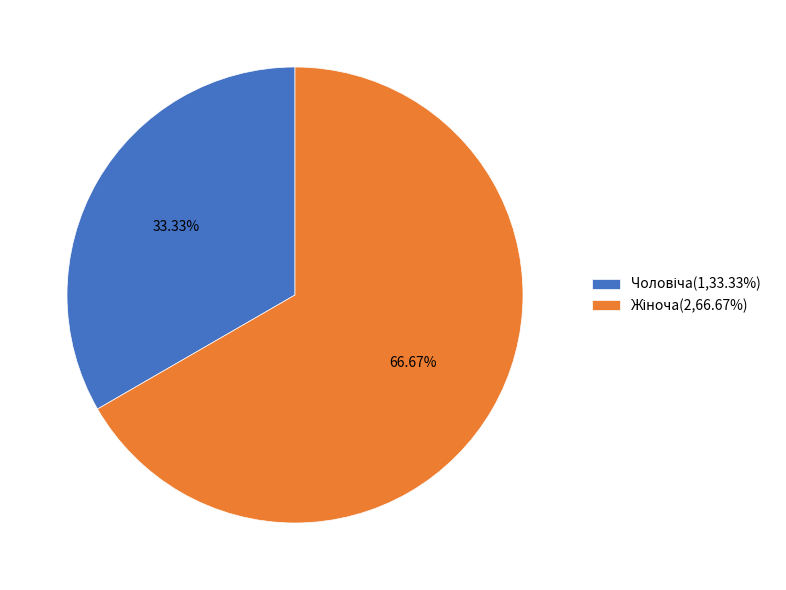

Does any single category account for the majority?

Yes